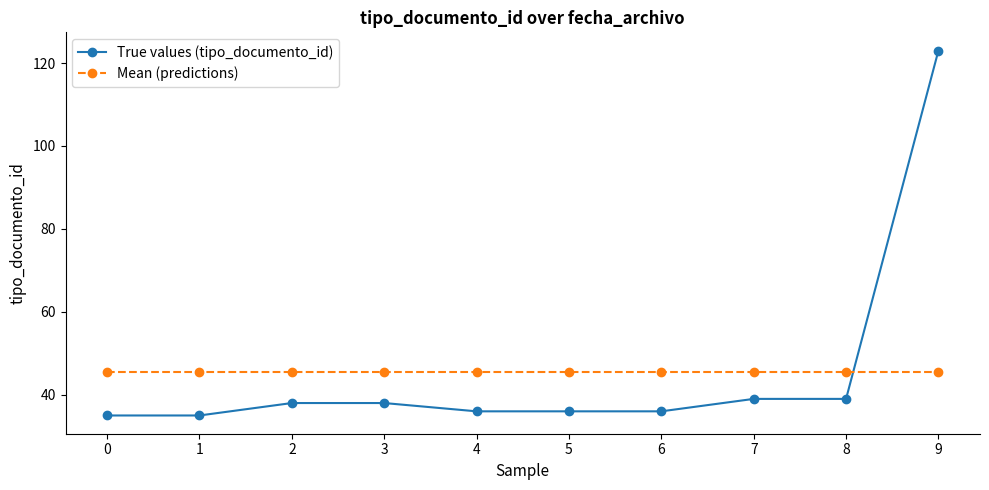

What is the maximum value shown in the chart?

123.0